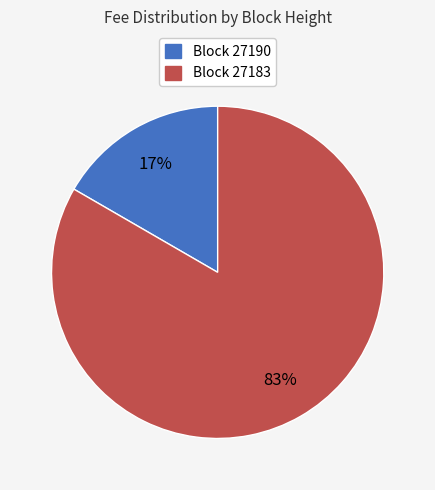

Count the number of slices in the pie.

2